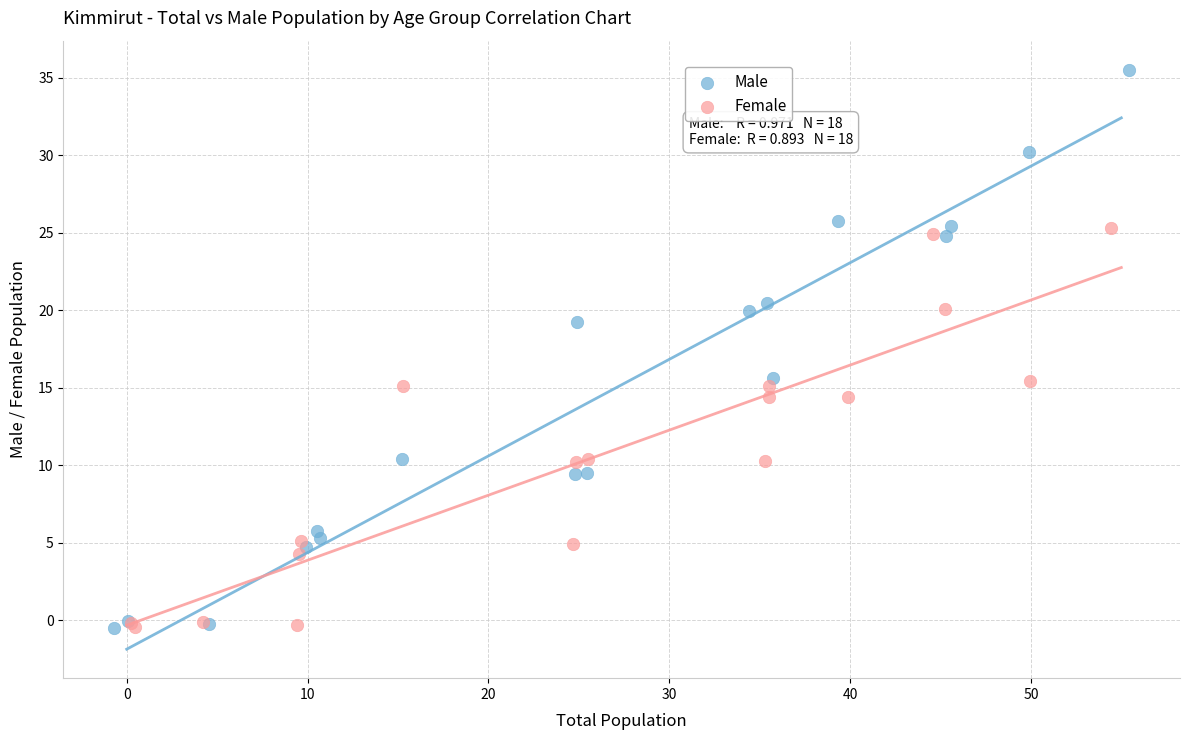

Which series has the largest Y range (max minus min)?

Male